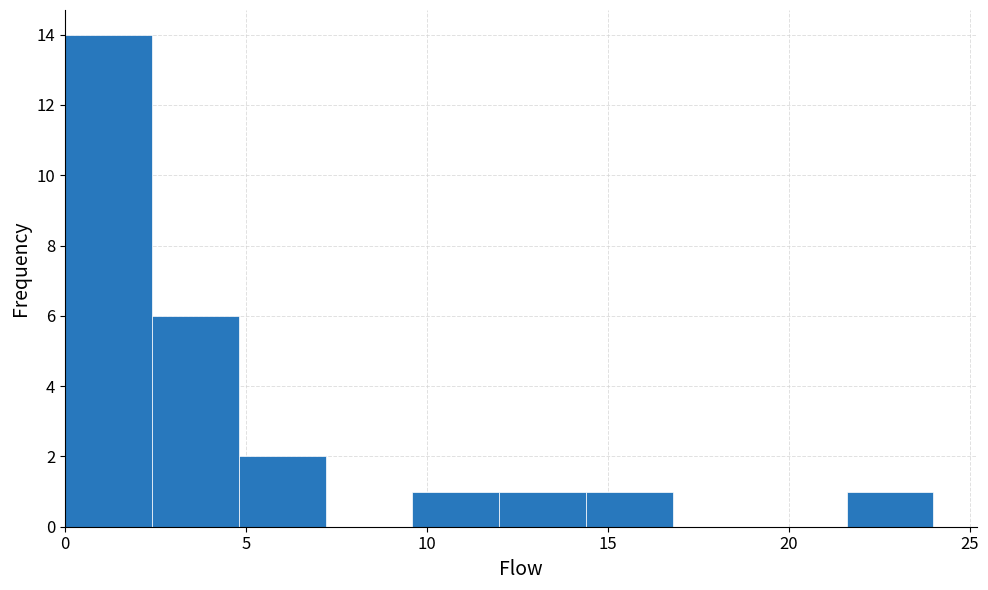

Reading left to right, transcribe this chart: for each bar, give the range it covers on the x-axis and its height. Neither the bar edges nor the heights are printed on the chart, so give them approximately, as read against the axes.

0.0 to 2.4: 14
2.4 to 4.8: 6
4.8 to 7.2: 2
7.2 to 9.6: 0
9.6 to 12.0: 1
12.0 to 14.4: 1
14.4 to 16.8: 1
16.8 to 19.2: 0
19.2 to 21.6: 0
21.6 to 24.0: 1